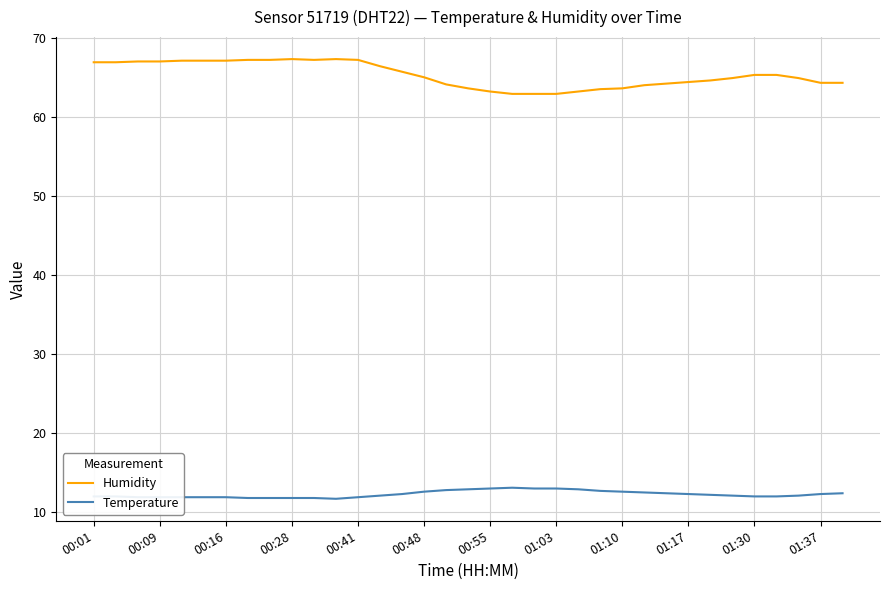

Rank the series by their average value, from highest to lowest.

Humidity, Temperature